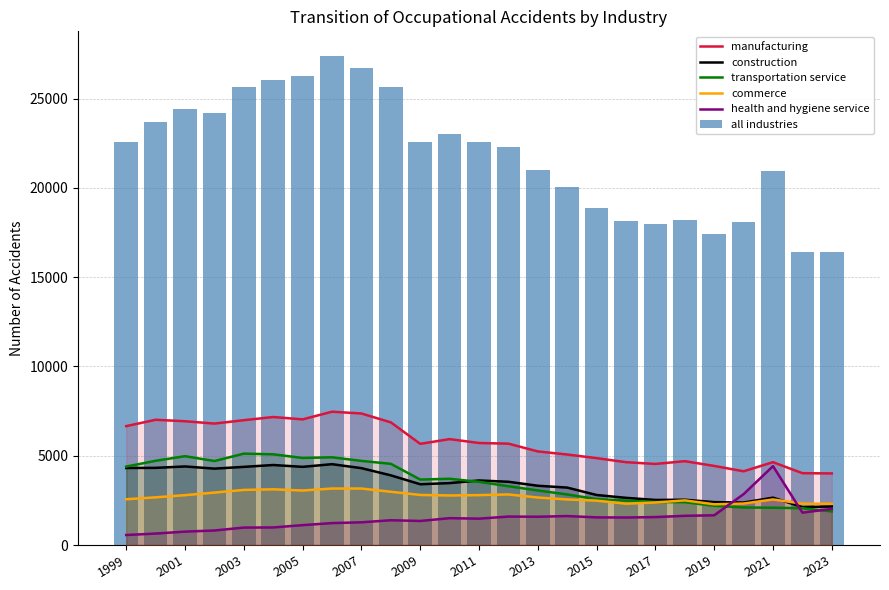

How many values in the health and hygiene service series are below 1504?

12